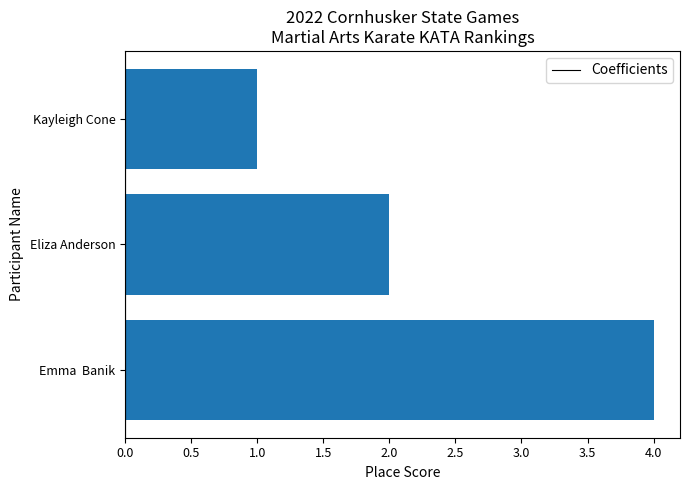

Which has a higher value, Kayleigh Cone or Eliza Anderson?

Eliza Anderson